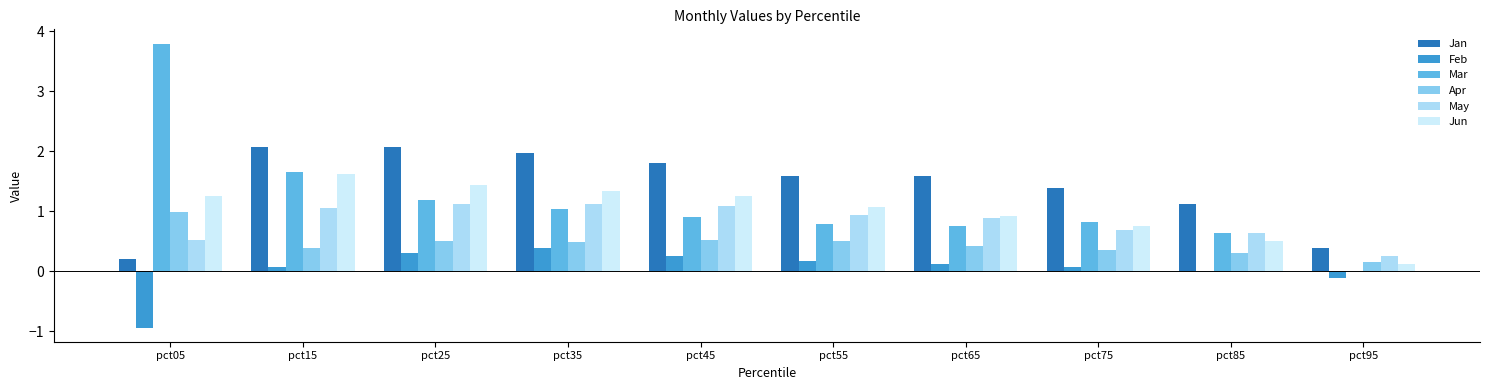

Is the value of Feb at pct65 greater than the value of May at pct45?

No